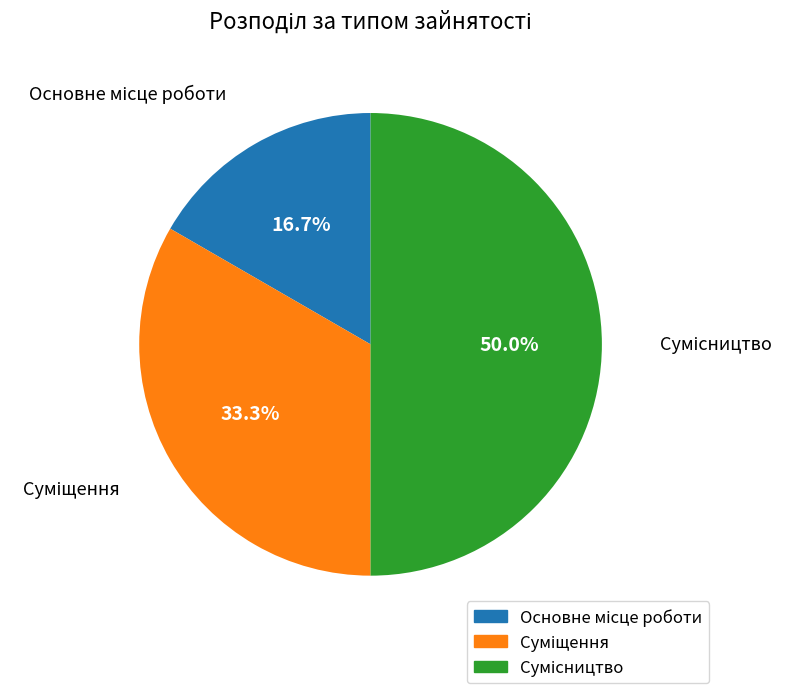

Is there any slice that represents more than half of the pie?

No